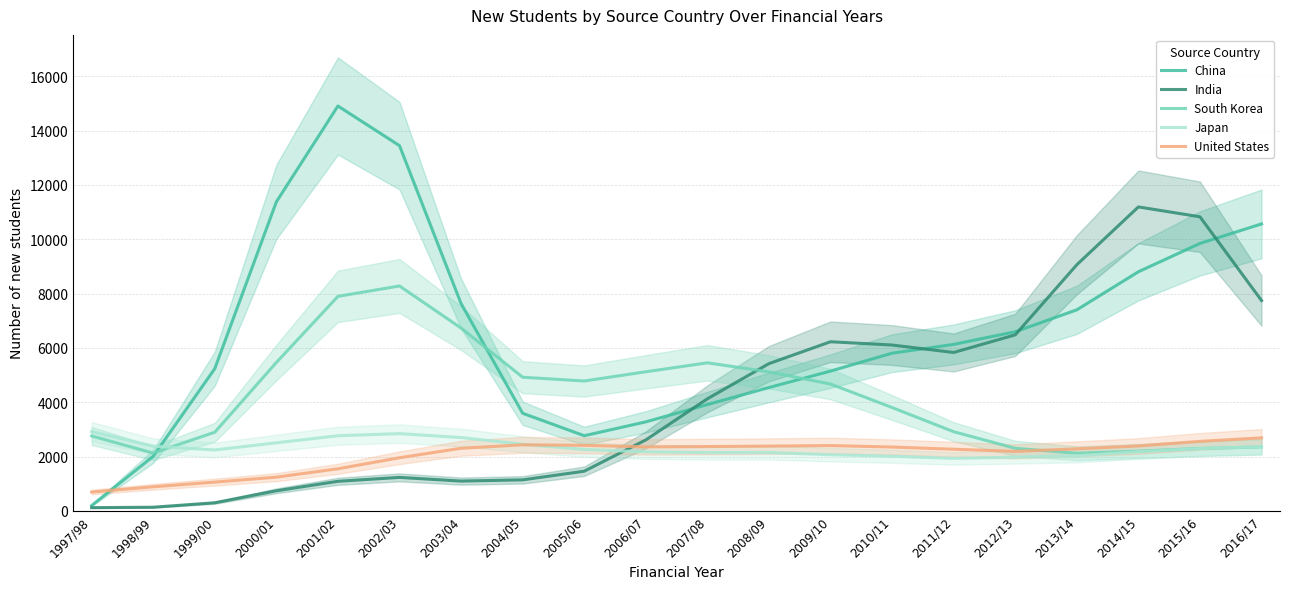

Is this an area chart (filled region under the line)?

No